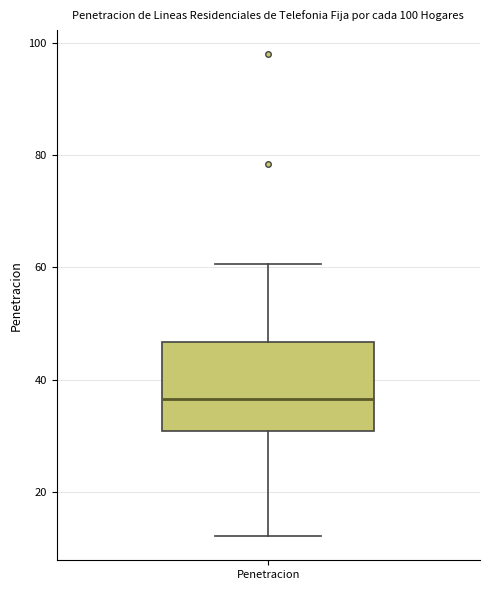

Read this box plot against the y-axis: the position of the median line, the range covered by the box, and the ends of both whiskers. The values are not printed on the chart, so give them approximately, as read against the axis.

median 36, box 30 to 46, whiskers 12 to 60